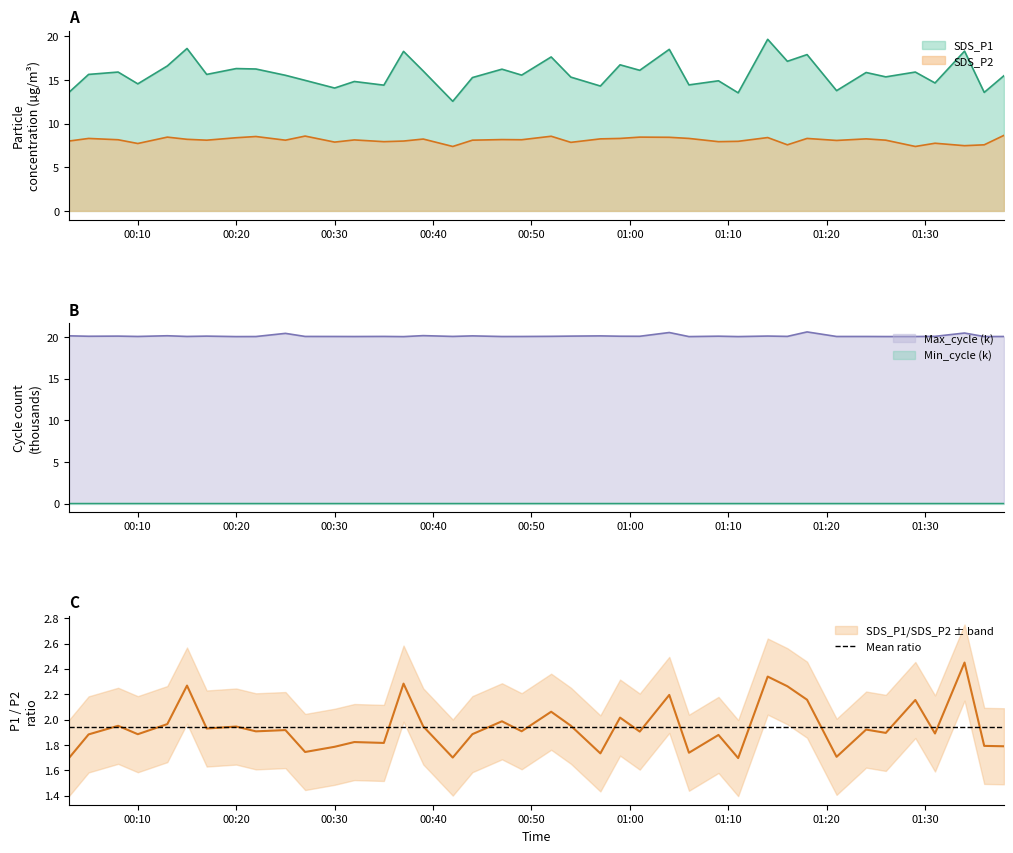

The value of SDS_P1 at 2022/08/30 00:03 is 22.0. True or false?

False